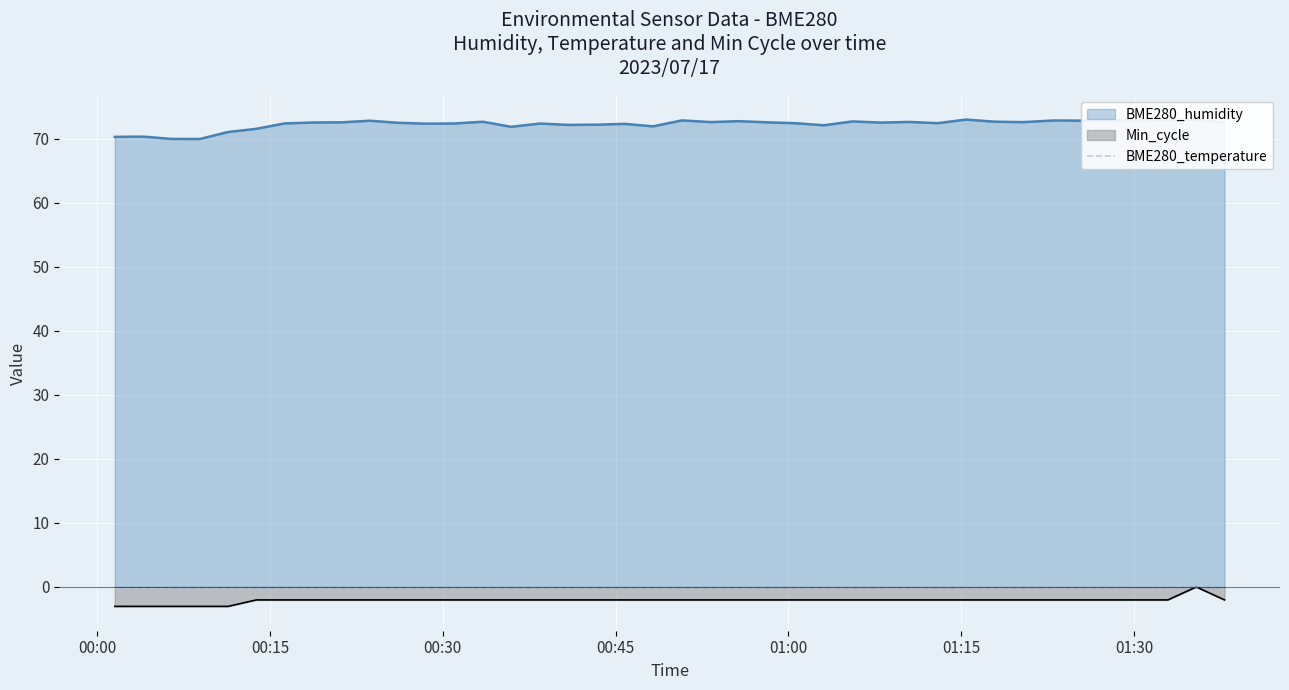

How many values are below zero?

37